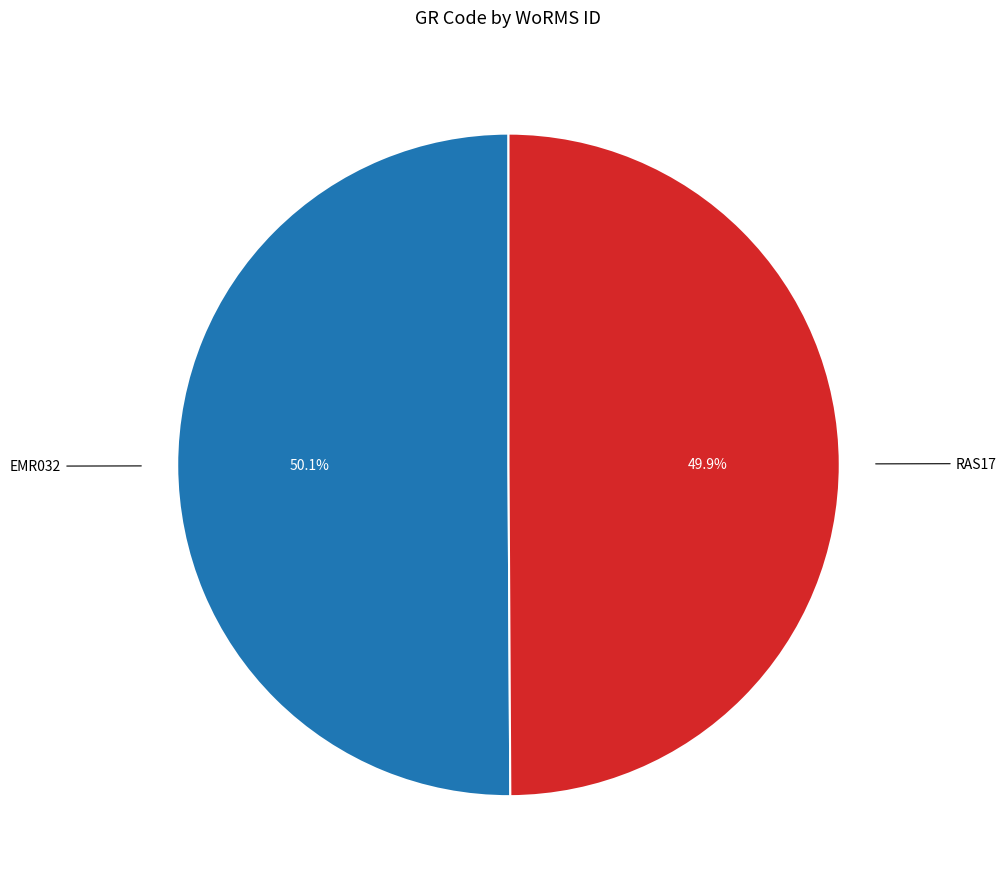

Is there a majority slice in this chart?

Yes